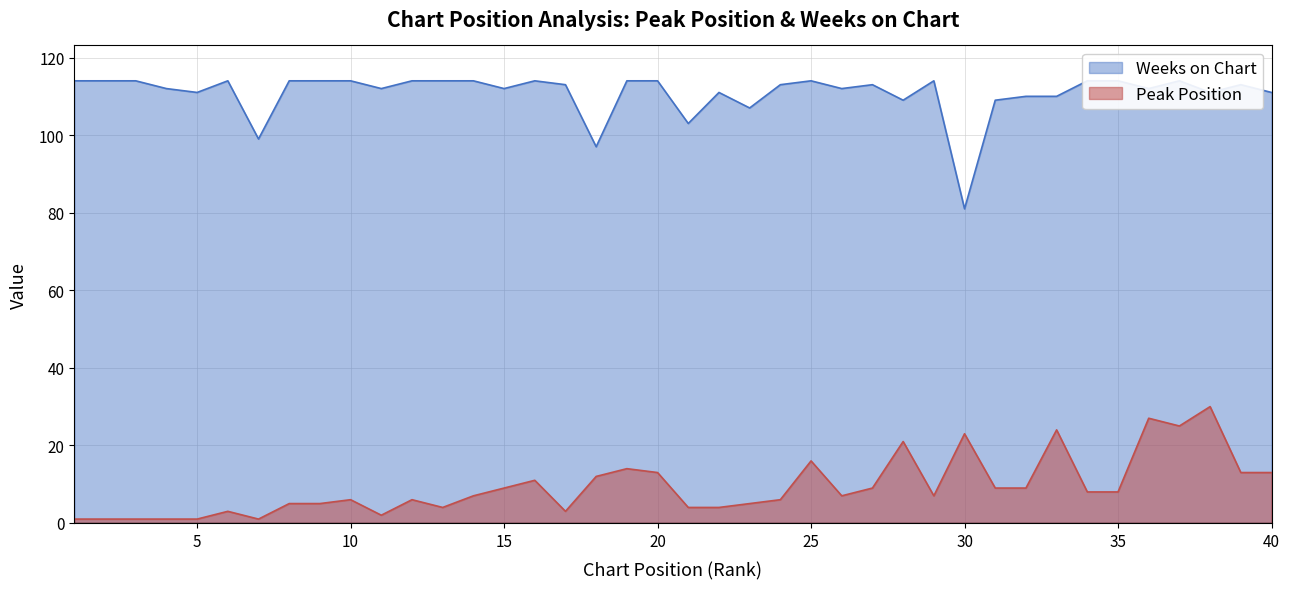

Which has a higher value, 5 or 24?

24